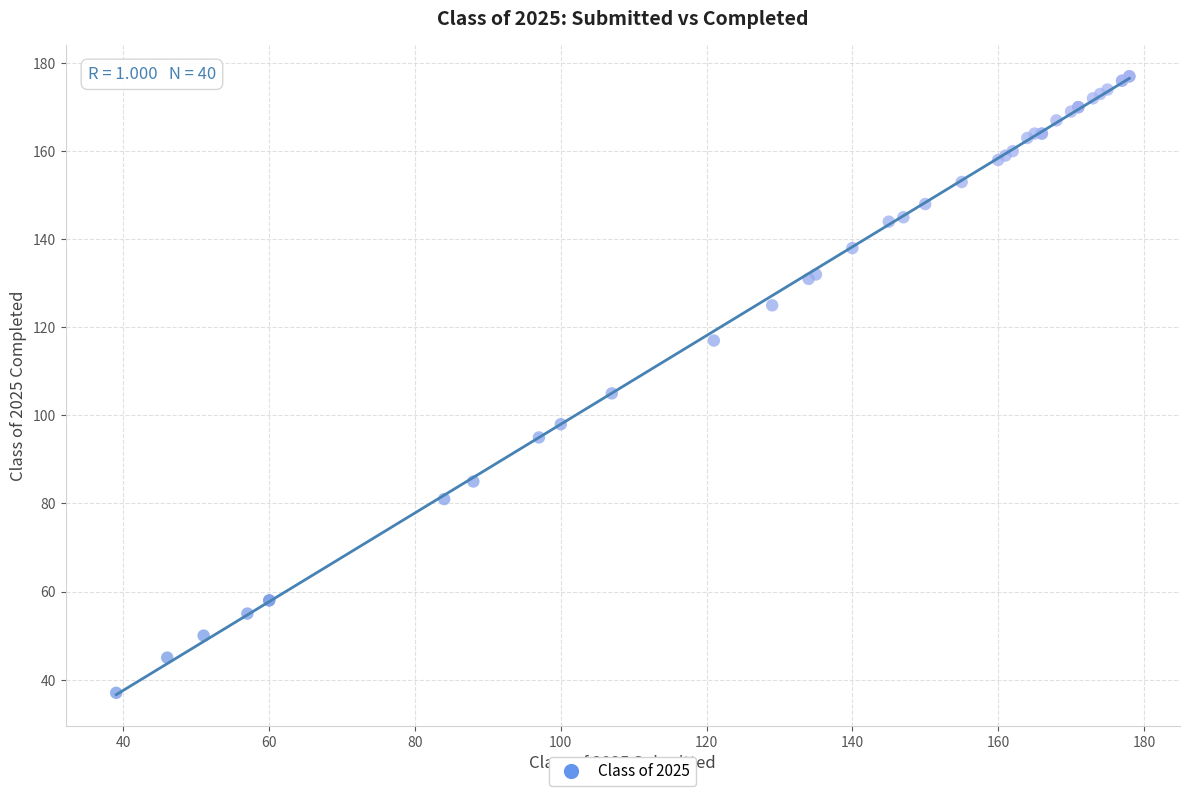

What Y value in the scatter plot is closest to 107?

105